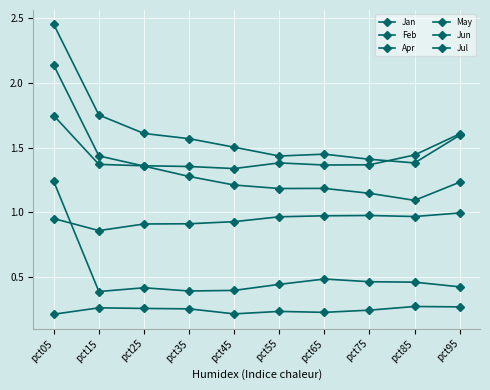

Is this an area chart (filled region under the line)?

No